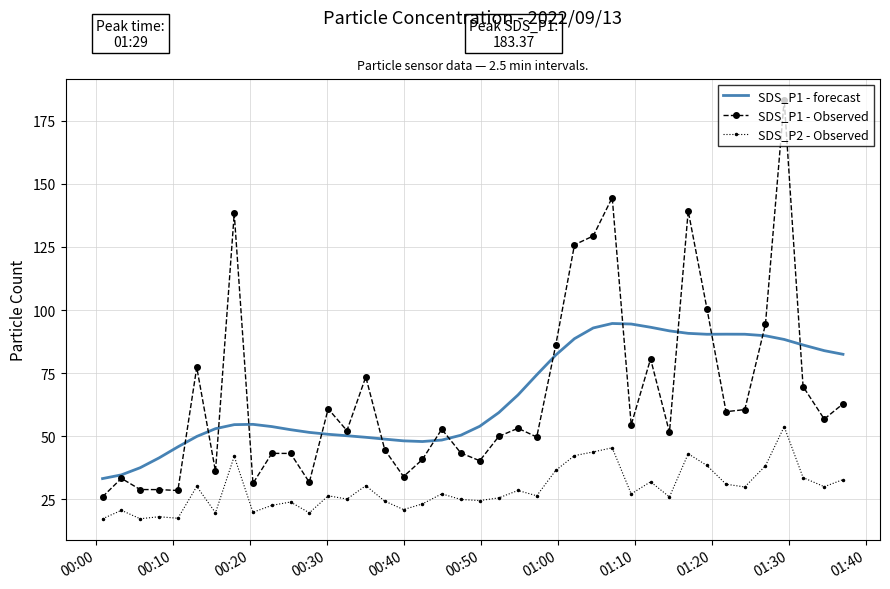

Rank the series by their maximum value, from lowest to highest.

SDS_P2 - Observed, SDS_P1 - forecast, SDS_P1 - Observed